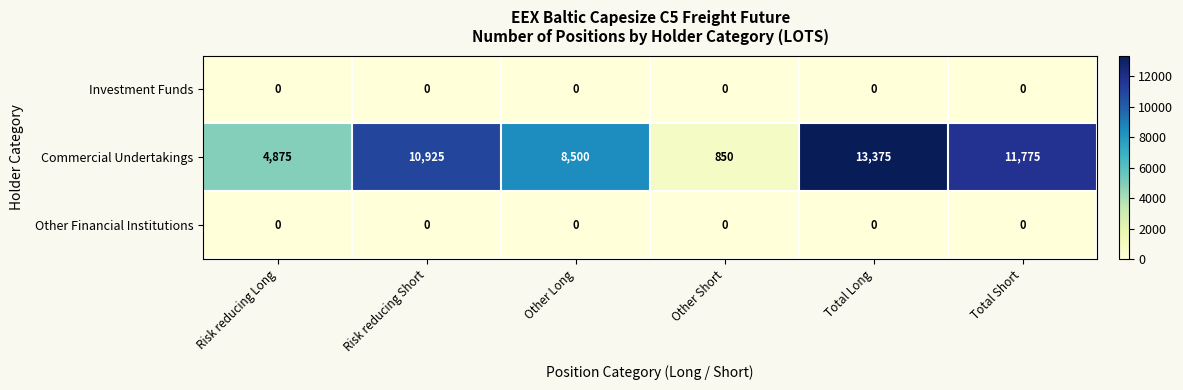

Which series changed the most between Risk reducing Long and Total Short?

Commercial Undertakings